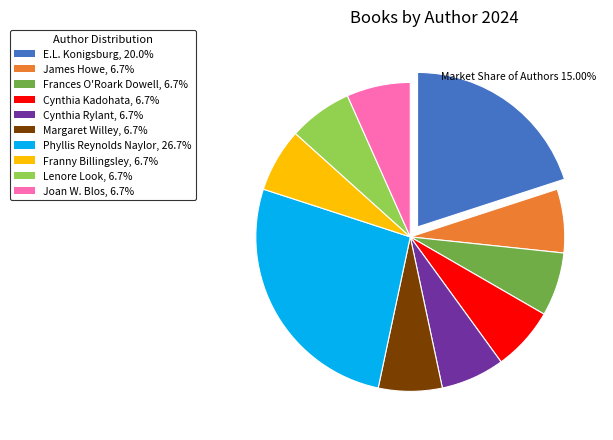

Combined, do Cynthia Kadohata, 6.7% and Phyllis Reynolds Naylor, 26.7% account for over 50%?

No